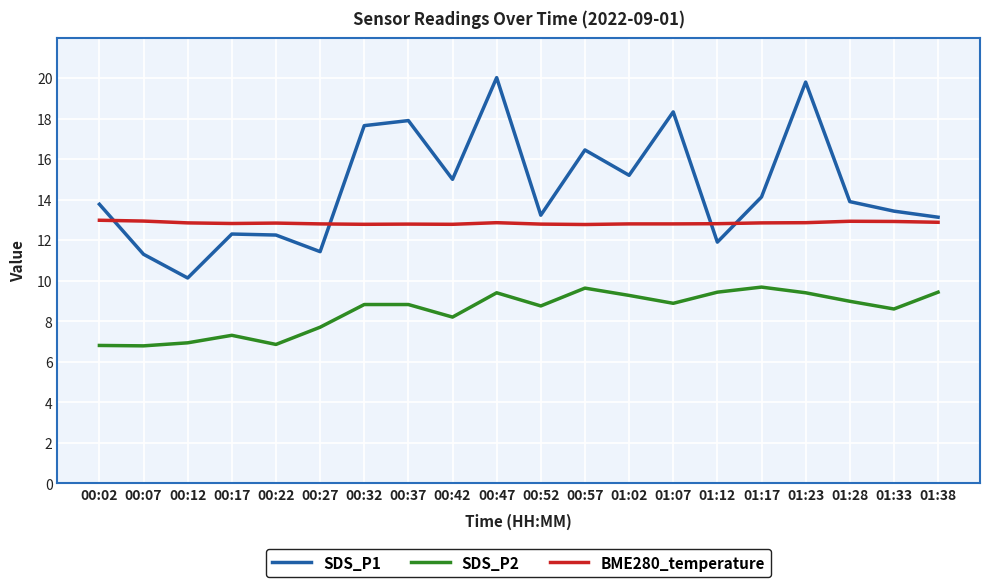

Does the chart display data point markers on the line(s)?

No